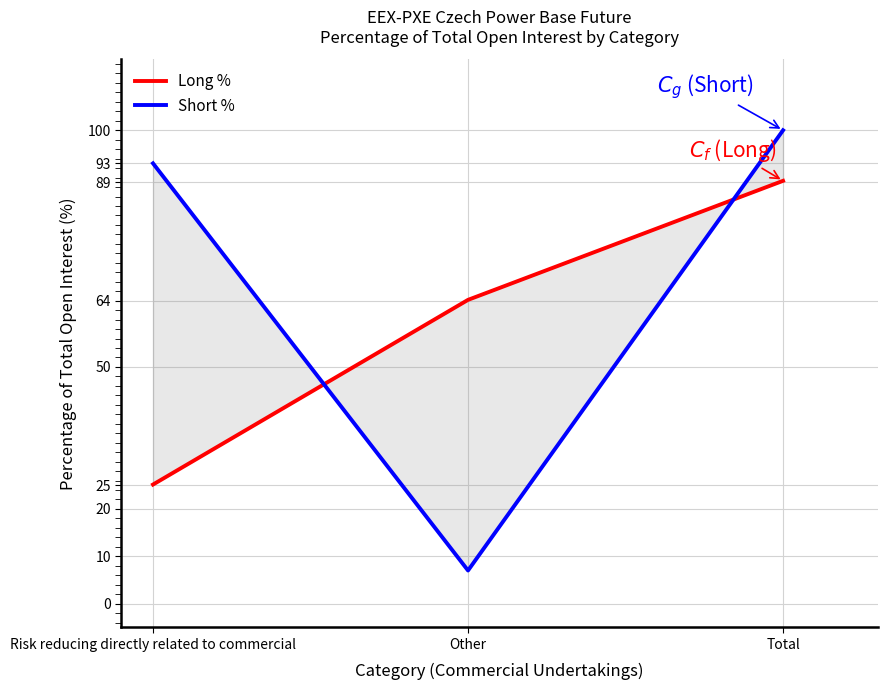

At which category is the sum across all series the highest?

Total